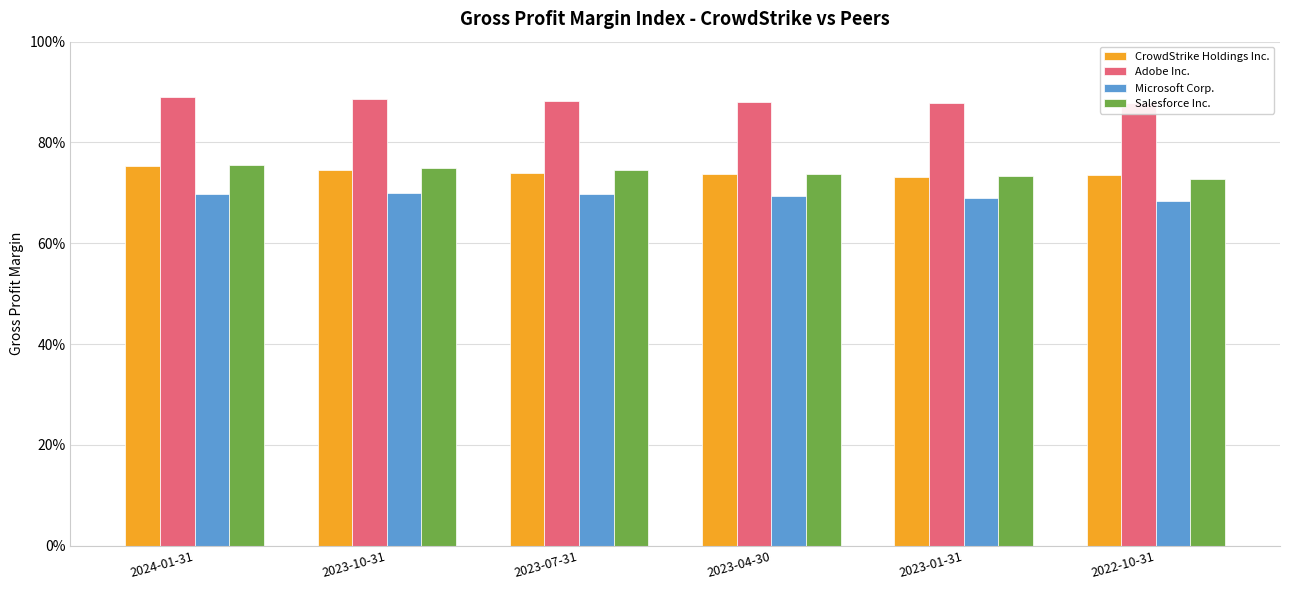

Reading left to right, list all the values displayed in this chart.

CrowdStrike Holdings Inc.: 2024-01-31=0.8	2023-10-31=0.7	2023-07-31=0.7	2023-04-30=0.7	2023-01-31=0.7	2022-10-31=0.7
Adobe Inc.: 2024-01-31=0.9	2023-10-31=0.9	2023-07-31=0.9	2023-04-30=0.9	2023-01-31=0.9	2022-10-31=0.9
Microsoft Corp.: 2024-01-31=0.7	2023-10-31=0.7	2023-07-31=0.7	2023-04-30=0.7	2023-01-31=0.7	2022-10-31=0.7
Salesforce Inc.: 2024-01-31=0.8	2023-10-31=0.7	2023-07-31=0.7	2023-04-30=0.7	2023-01-31=0.7	2022-10-31=0.7